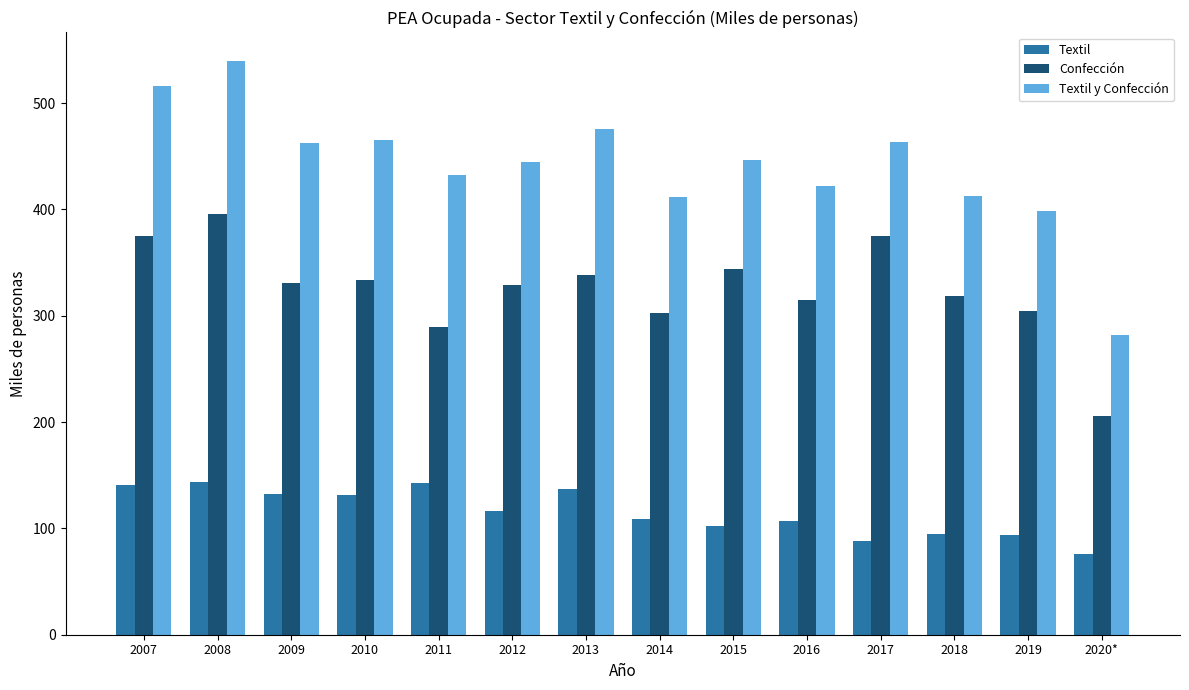

What is the maximum value for Confección?

395.6